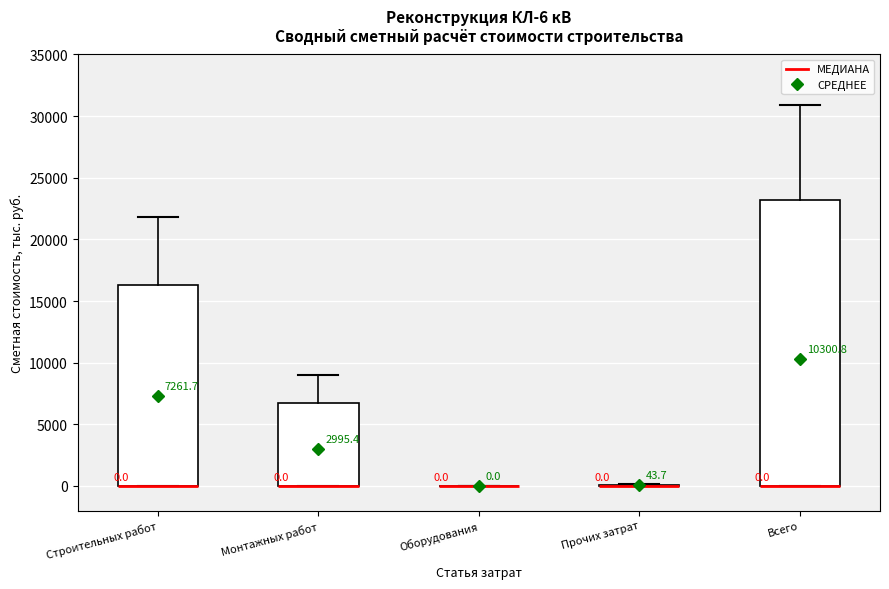

Comparing the boxes themselves (not the whiskers), which one is the tallest?

Всего